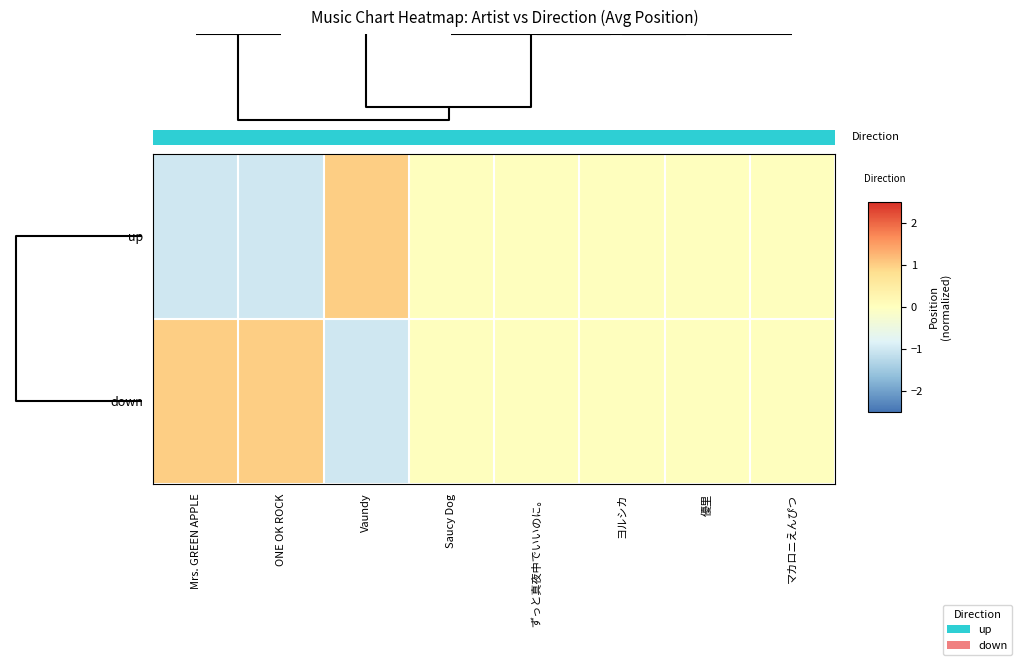

Reading left to right, transcribe all the data shown in this chart.

up: Mrs. GREEN APPLE=-1.0	ONE OK ROCK=-1.0	Vaundy=1.0	Saucy Dog=-0.0	ずっと真夜中でいいのに。=-0.0	ヨルシカ=-0.0	優里=-0.0	マカロニえんぴつ=-0.0
down: Mrs. GREEN APPLE=1.0	ONE OK ROCK=1.0	Vaundy=-1.0	Saucy Dog=0.0	ずっと真夜中でいいのに。=0.0	ヨルシカ=0.0	優里=0.0	マカロニえんぴつ=0.0